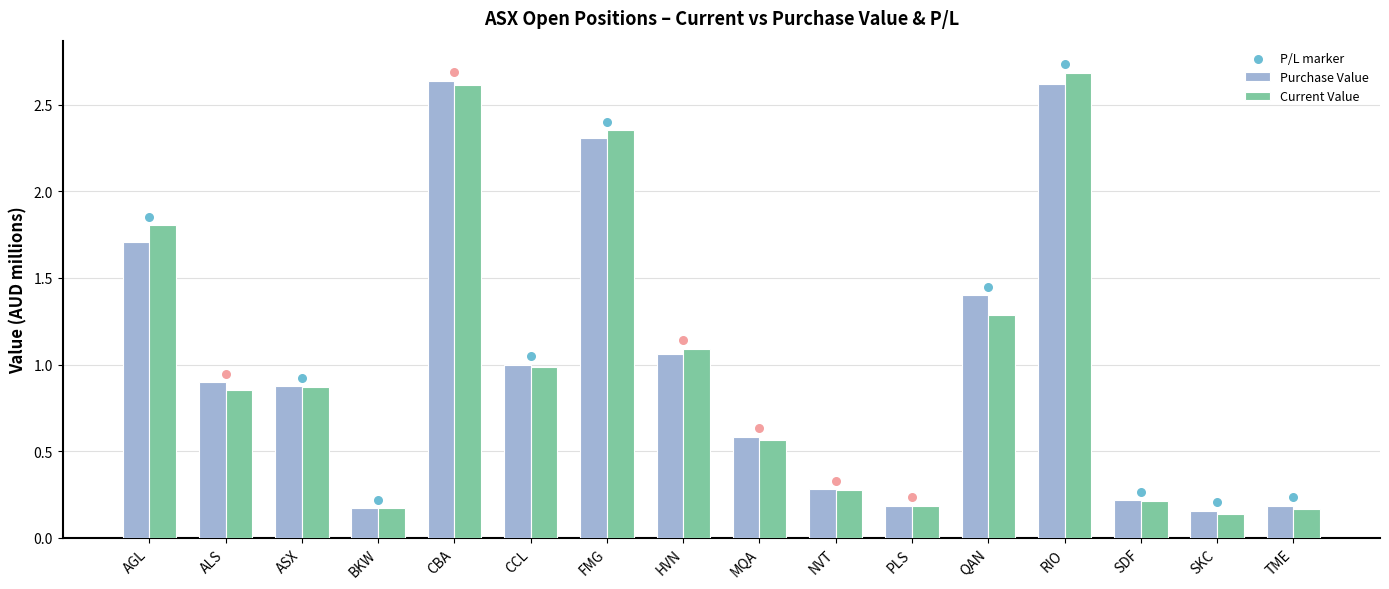

Which series contains the highest Y value?

Current Value